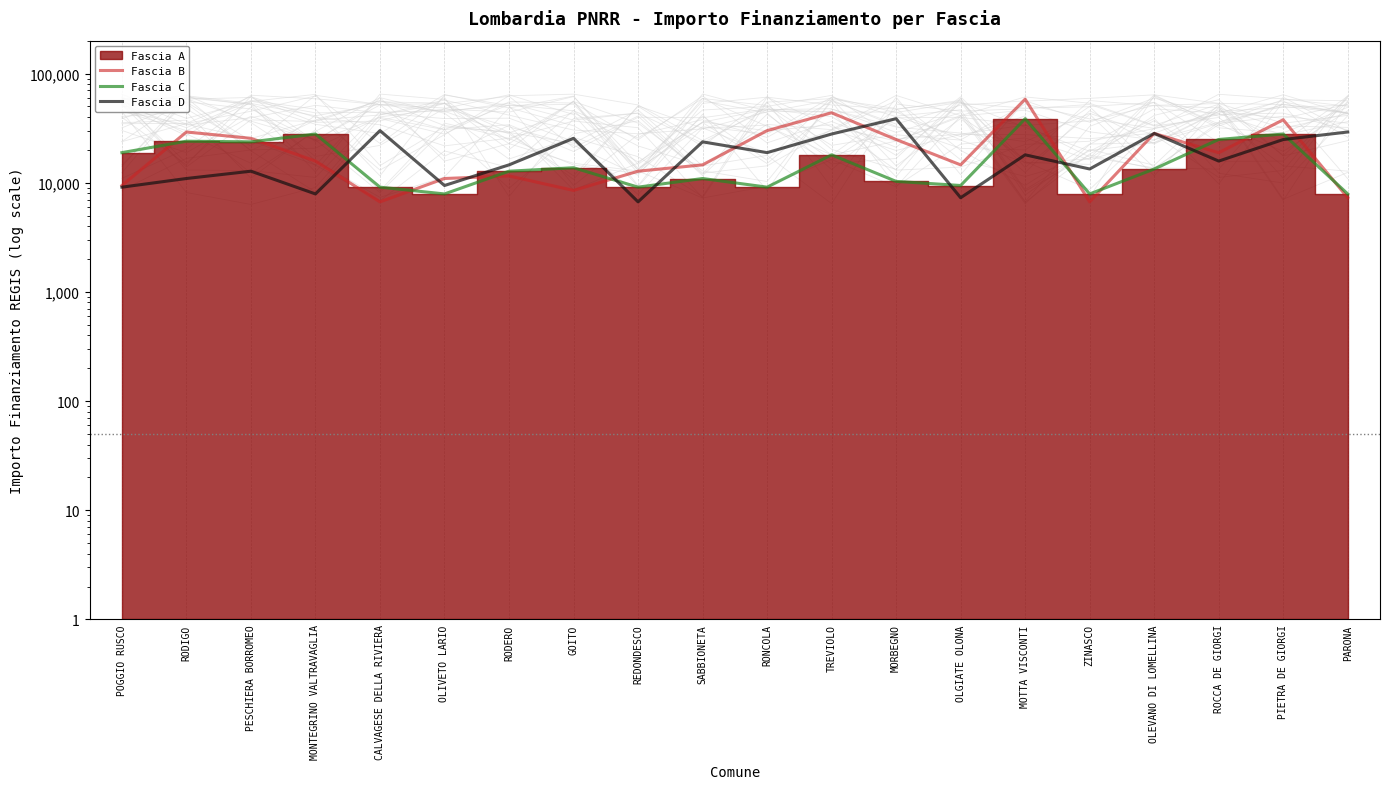

Where do Fascia B and Fascia D first cross each other?

MONTEGRINO VALTRAVAGLIA and CALVAGESE DELLA RIVIERA